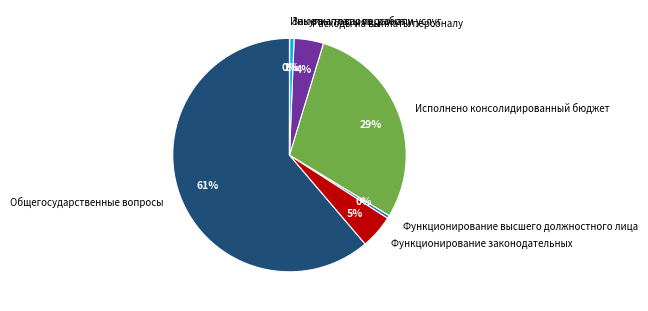

Combined, do Закупка товаров, работ и услуг and Расходы на выплаты персоналу account for over 50%?

No